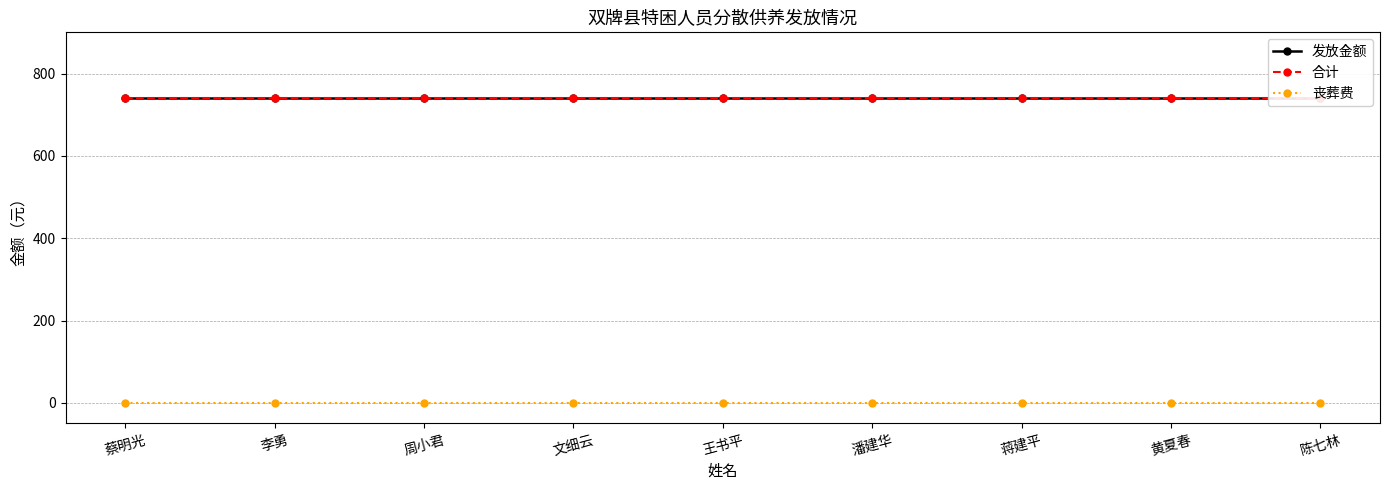

Reading right to left, list all the values displayed in this chart.

发放金额: 陈七林=741	黄夏春=741	蒋建平=741	潘建华=741	王书平=741	文细云=741	周小君=741	李勇=741	蔡明光=741
合计: 陈七林=741	黄夏春=741	蒋建平=741	潘建华=741	王书平=741	文细云=741	周小君=741	李勇=741	蔡明光=741
丧葬费: 陈七林=0	黄夏春=0	蒋建平=0	潘建华=0	王书平=0	文细云=0	周小君=0	李勇=0	蔡明光=0